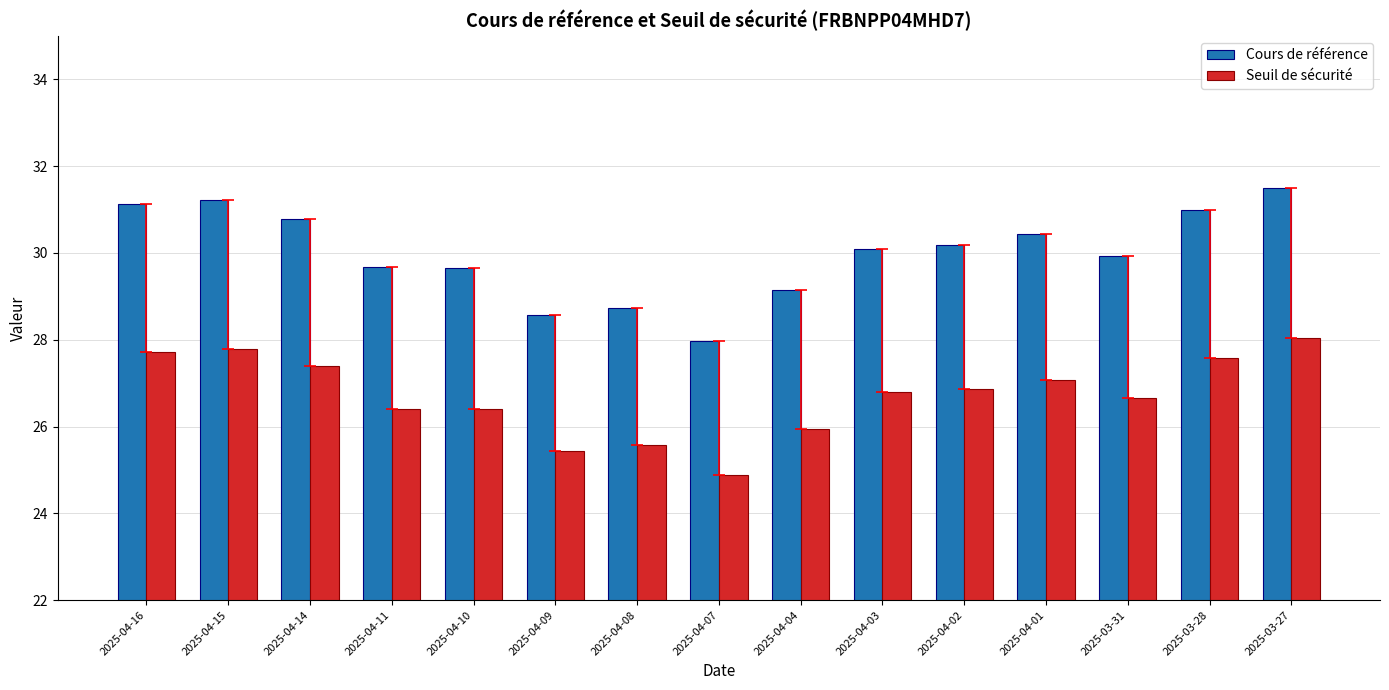

What is the difference between the highest and lowest values at 2025-04-08?

3.2